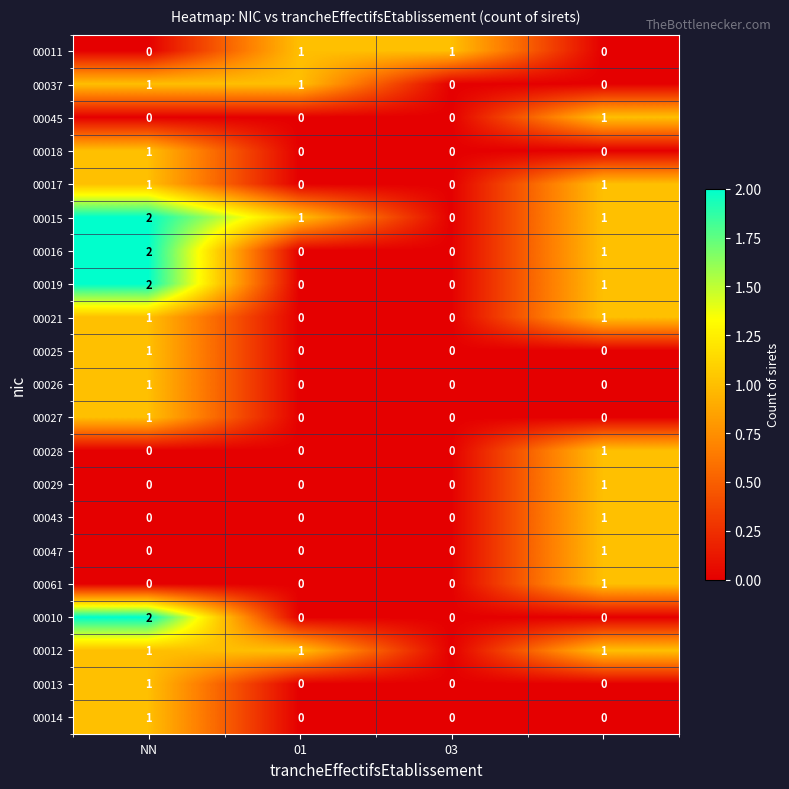

What is the sum of all 00015 values?

4